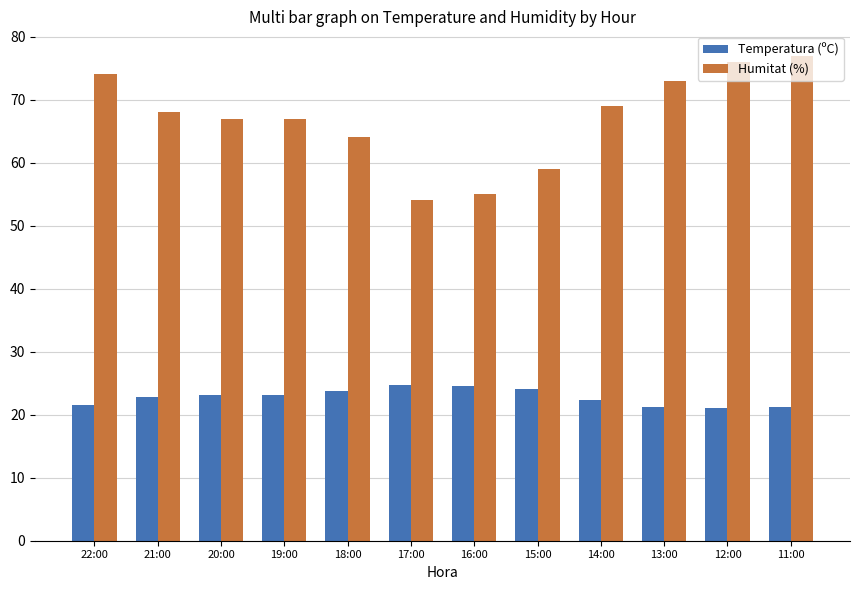

What is the total value across all series at 13:00?

94.2